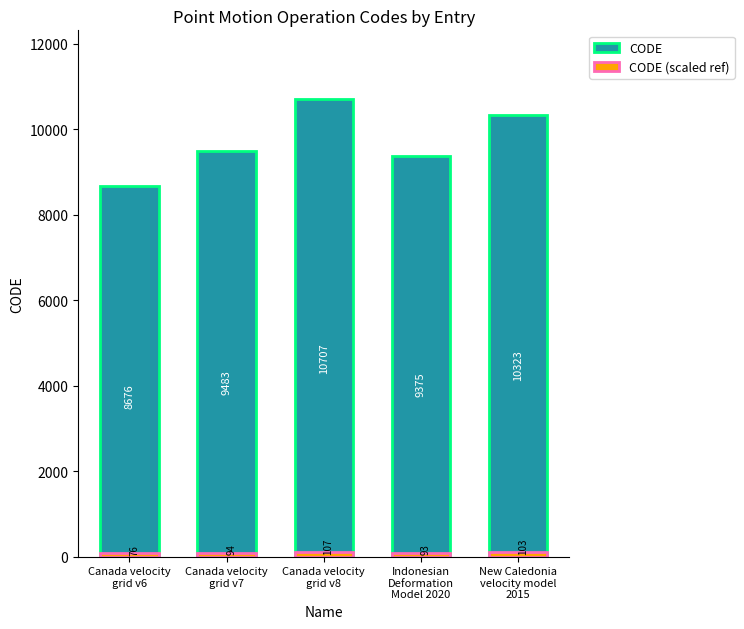

Is it true that CODE equals 3634 at New Caledonia
velocity model
2015?

False